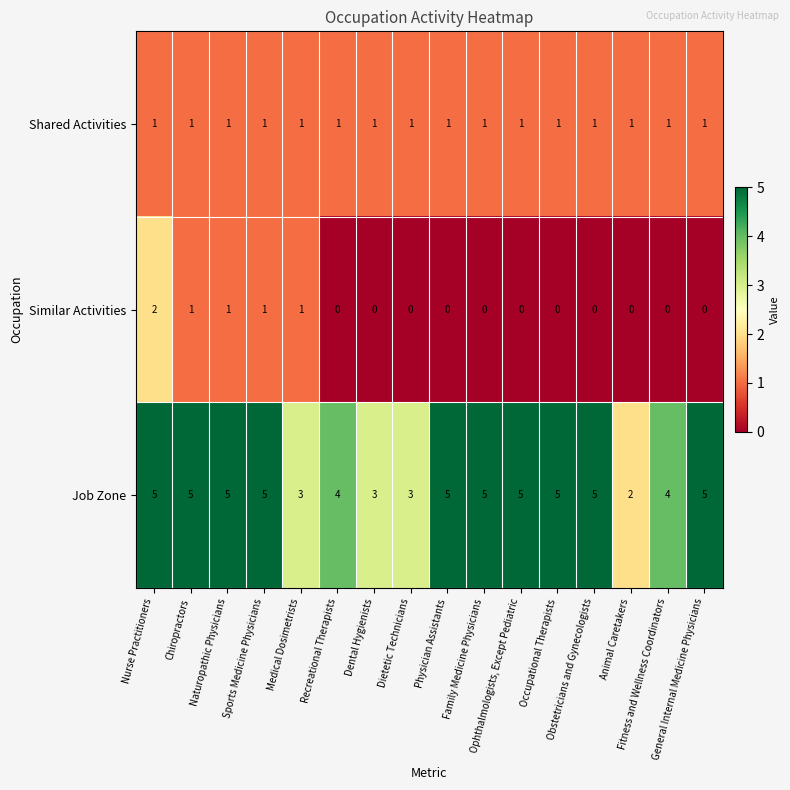

At Family Medicine Physicians, list the series in order from largest to smallest.

Job Zone, Shared Activities, Similar Activities